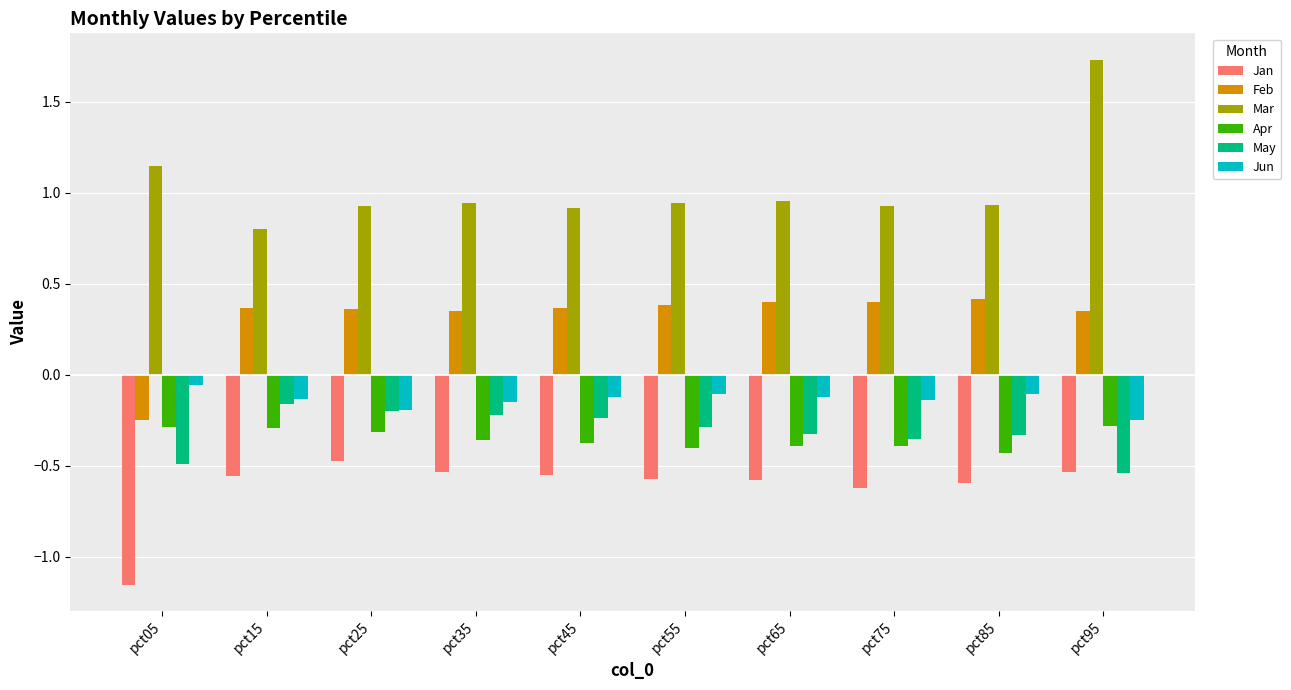

Is the value of Jan at pct75 greater than the value of Jun at pct55?

No